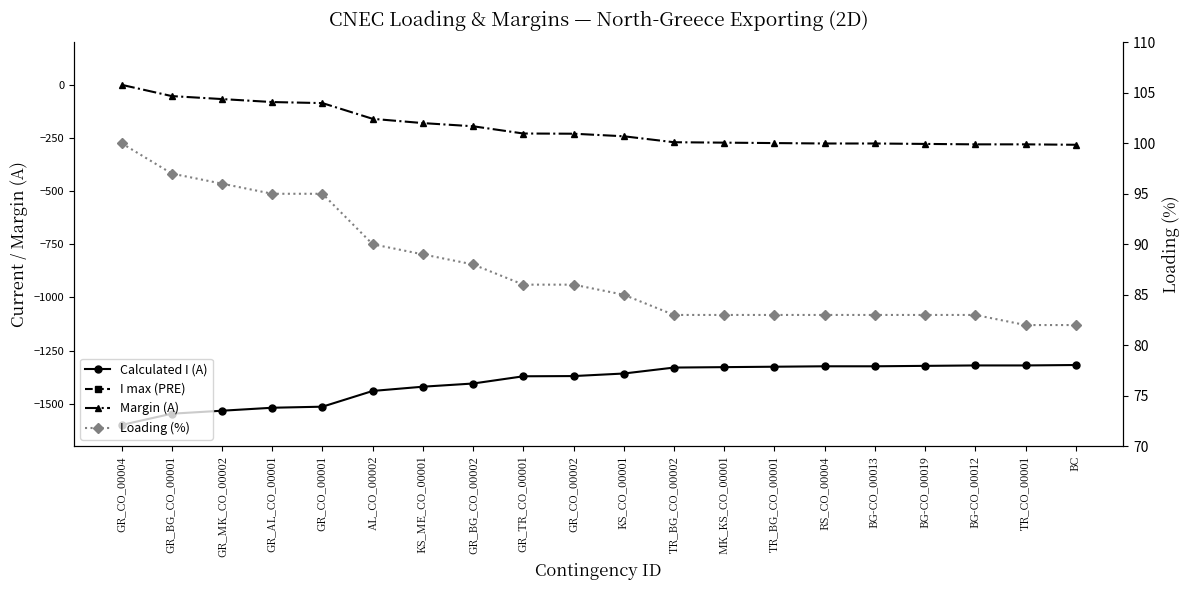

List the series in order of their peak value, lowest first.

Calculated I (A), Margin (A), Loading (%), I max (PRE)